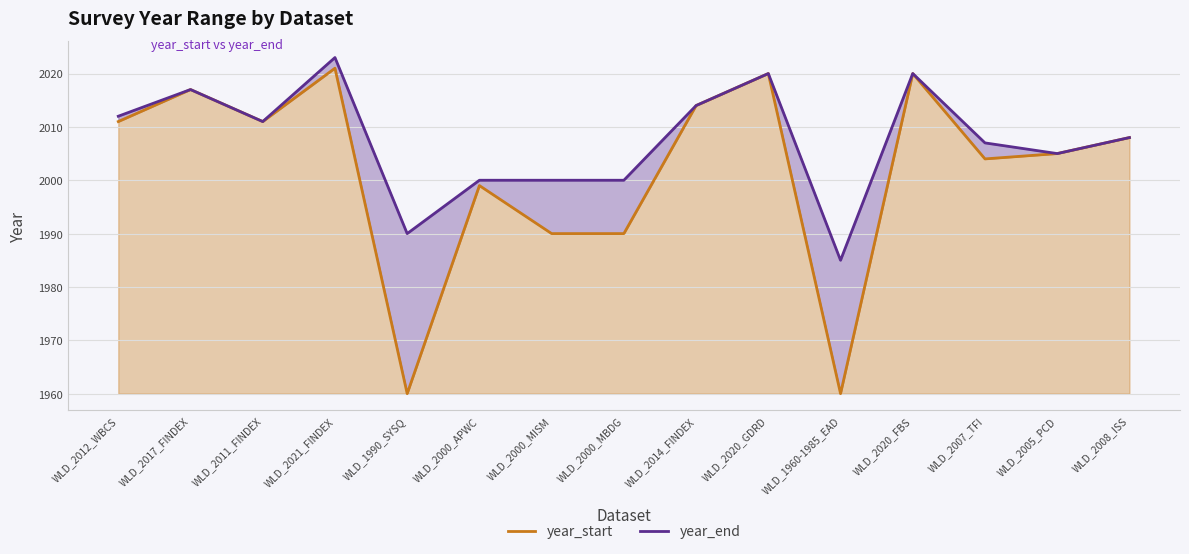

What position from the left is WLD_2020_FBS?

12